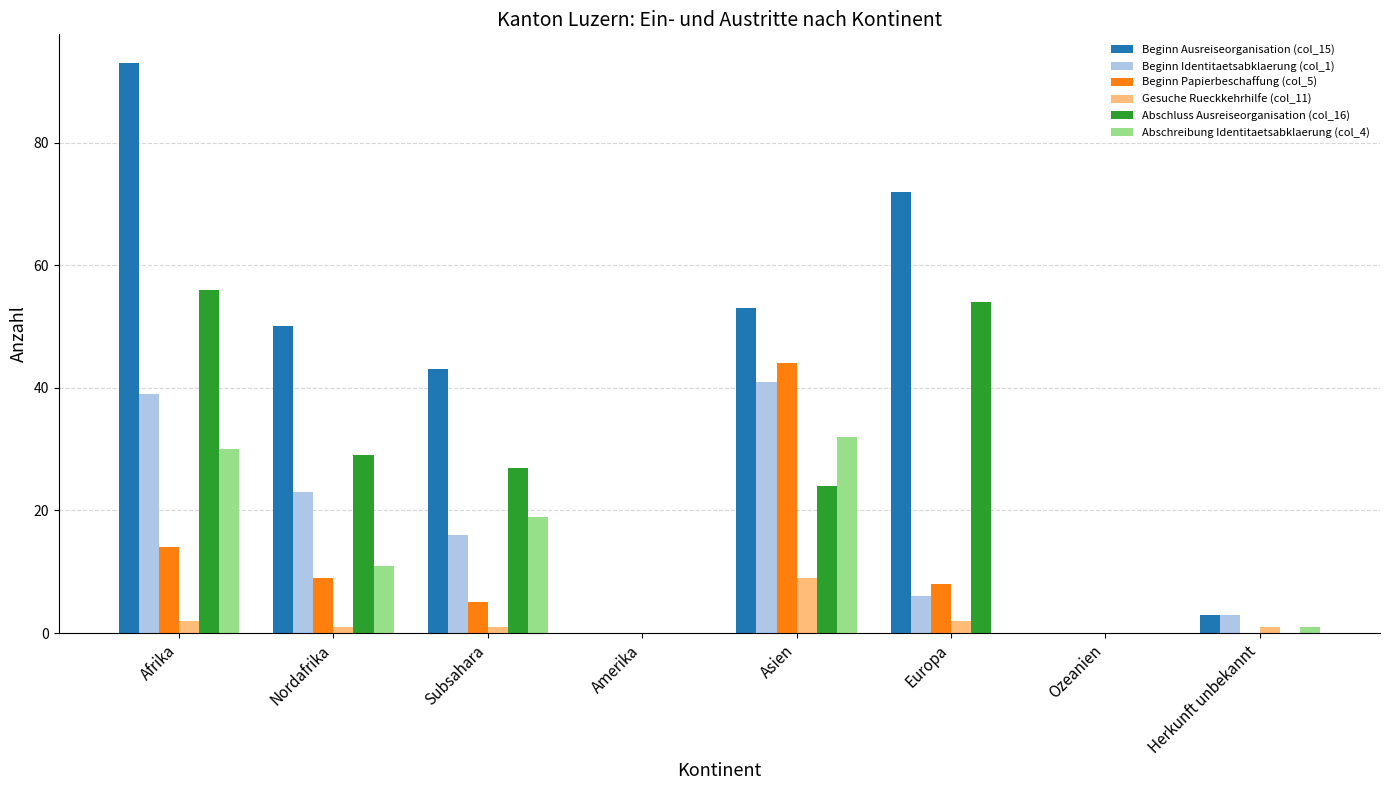

Where is Beginn Papierbeschaffung (col_5) nearest to the value 22?

Afrika